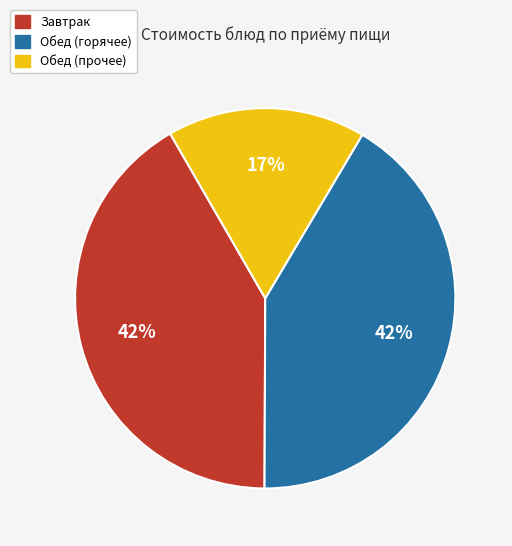

To the nearest percent, what is the difference between the largest and smallest slice percentages?

25%